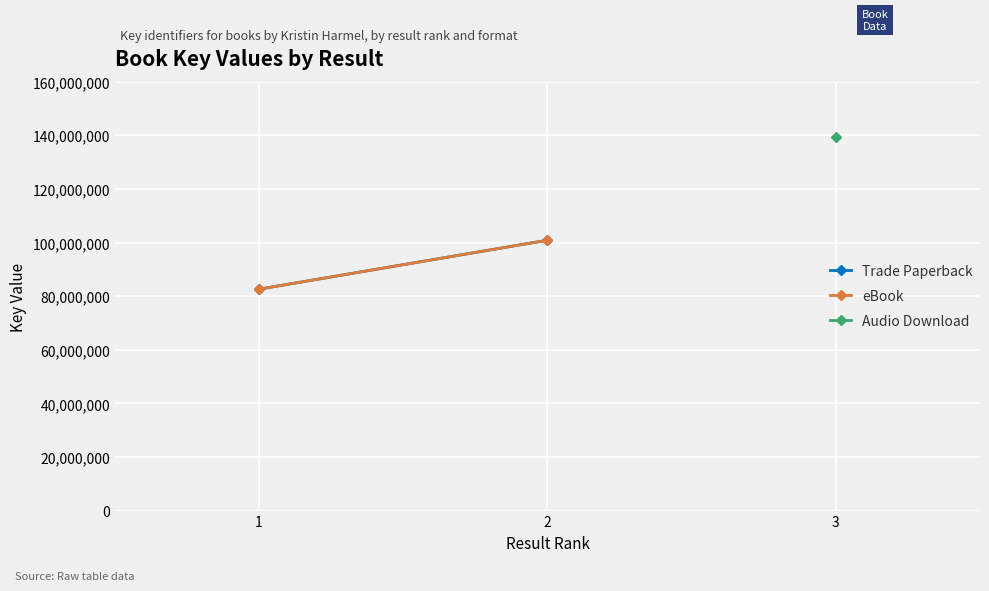

Count the Trade Paperback values in the range 82594865 to 100862404.

2